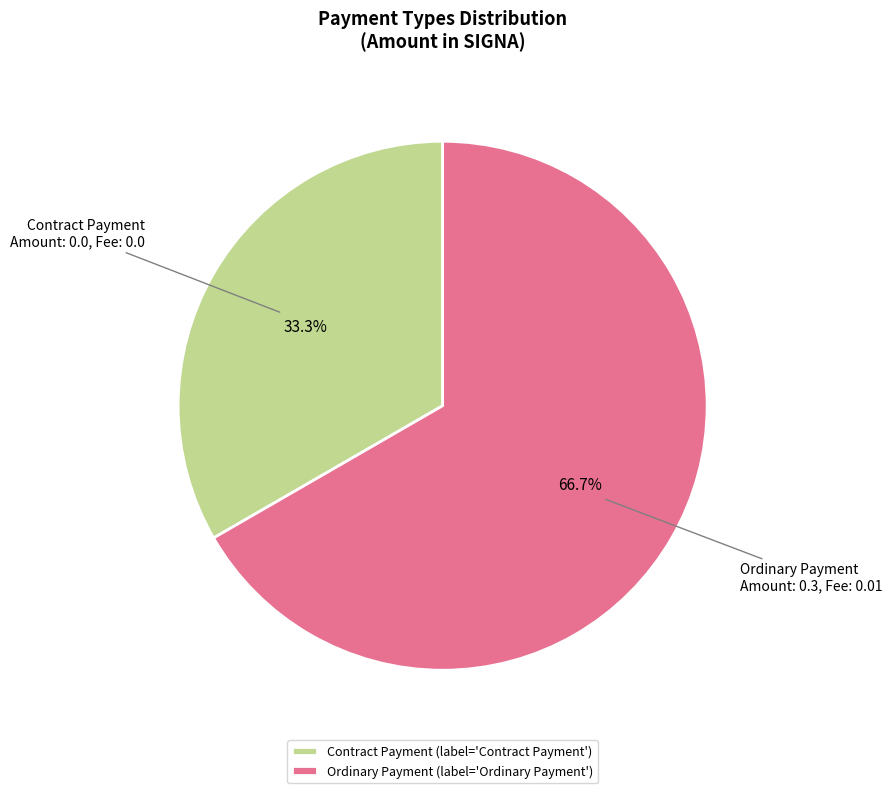

To the nearest percent, what is the combined percentage of Ordinary Payment and Contract Payment?

100%